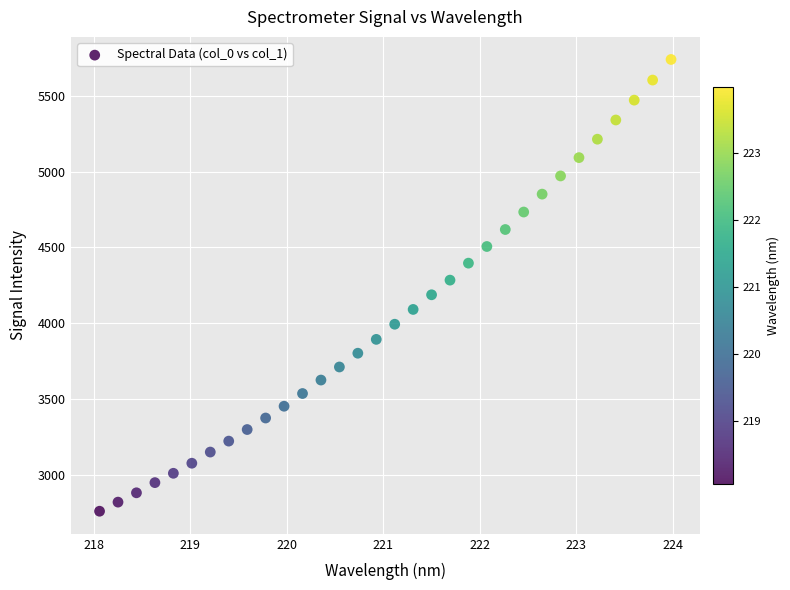

What is the range of X values (max minus min)?

5.9